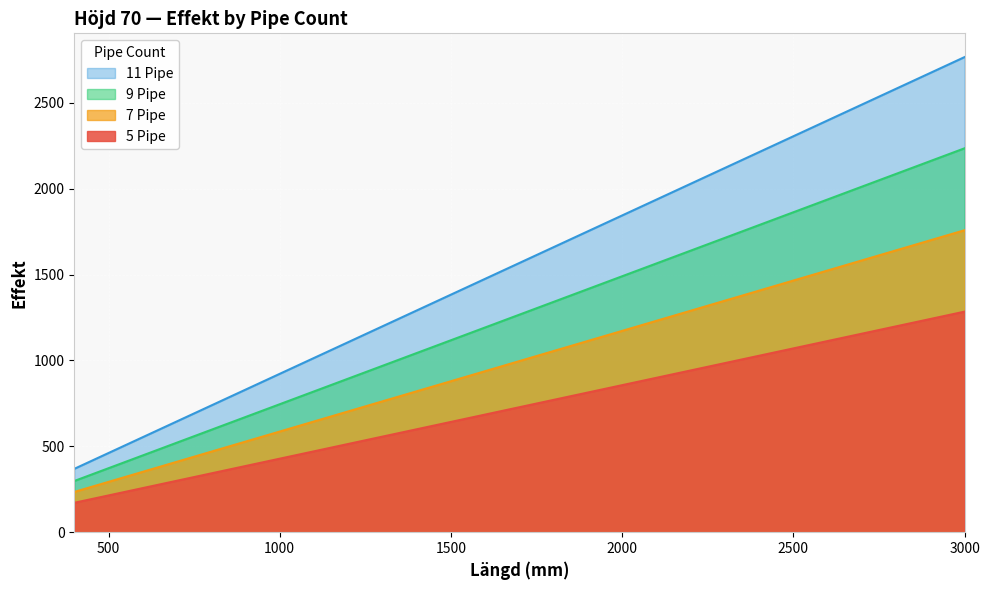

What is the value of the 9 Pipe point at the 20th from the left?

1713.5